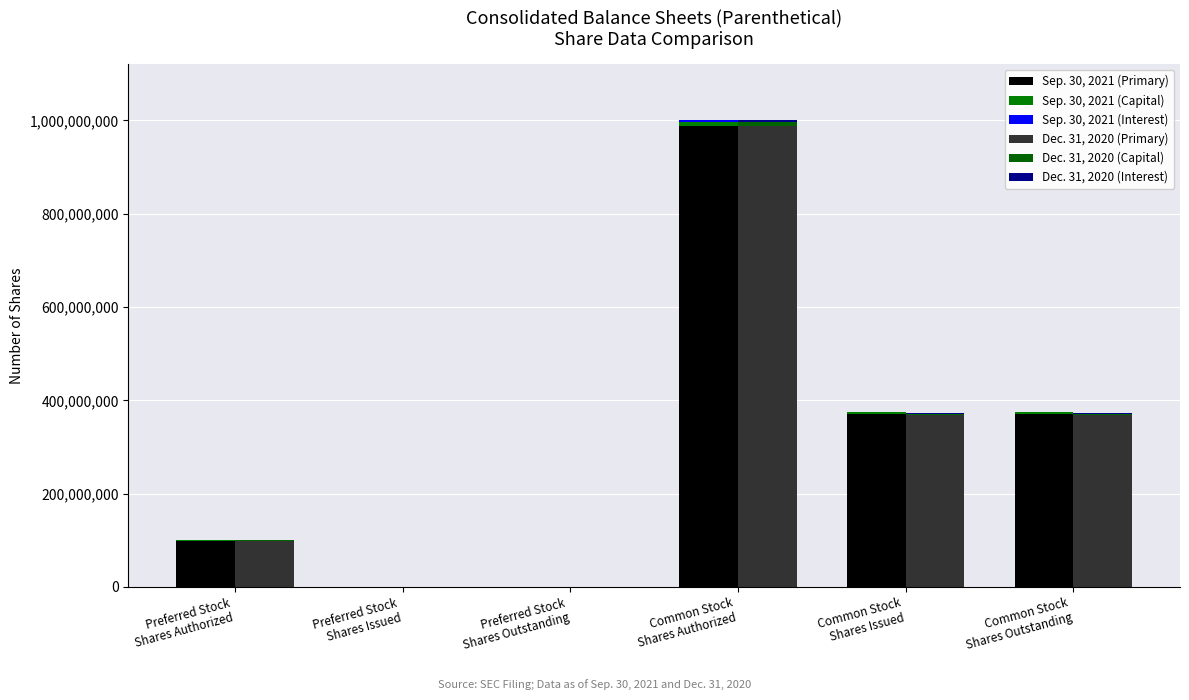

What is the total value across all series at Common Stock
Shares Issued?

747304588.0